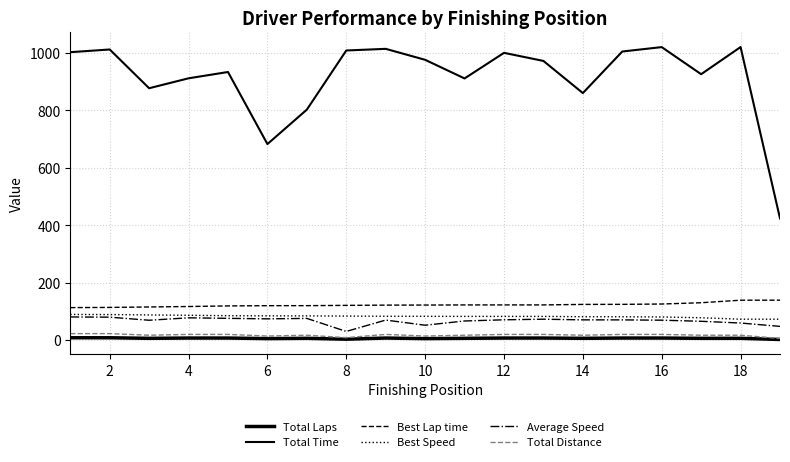

How many lines are shown in the chart?

6